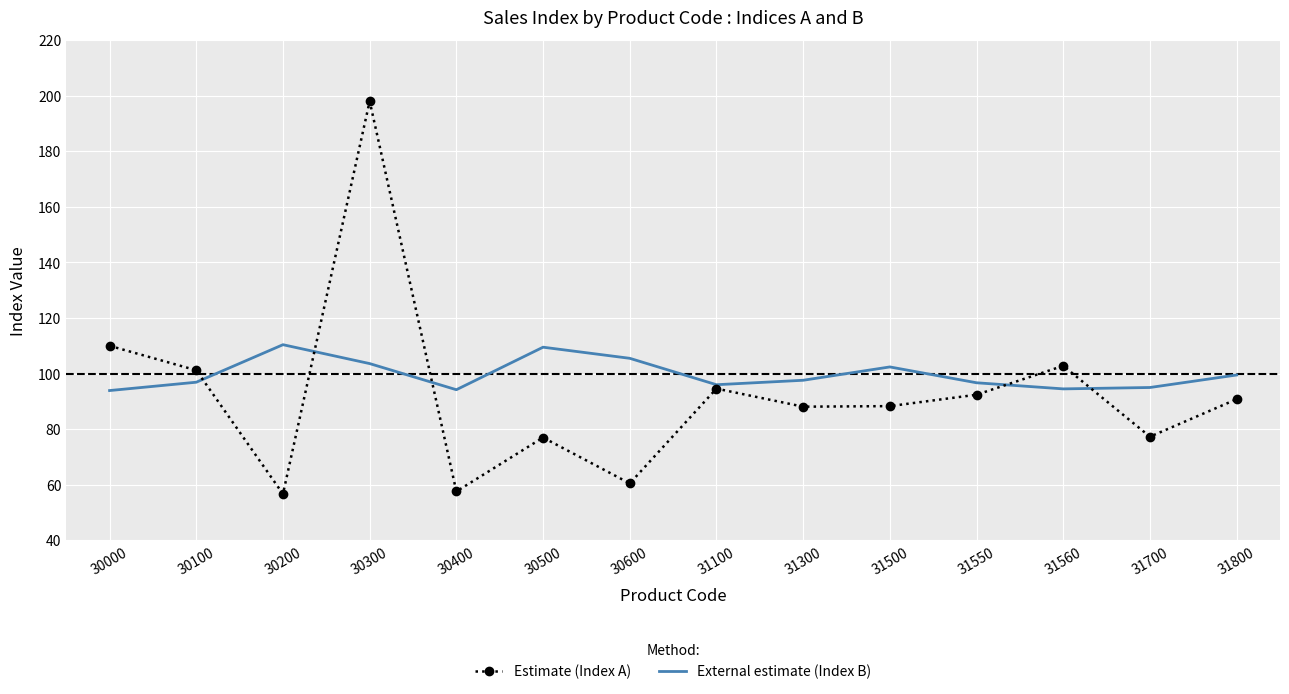

What is the maximum value shown in the chart?

198.0